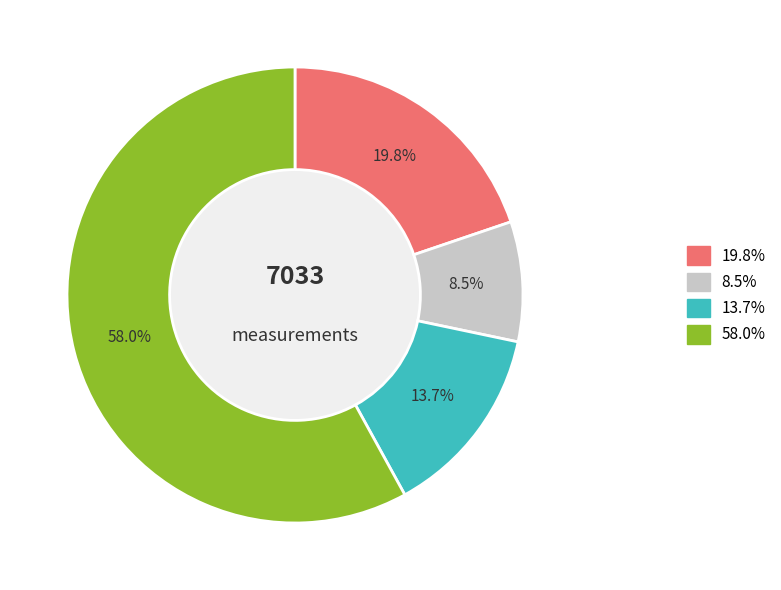

How many slices are in this pie chart?

4